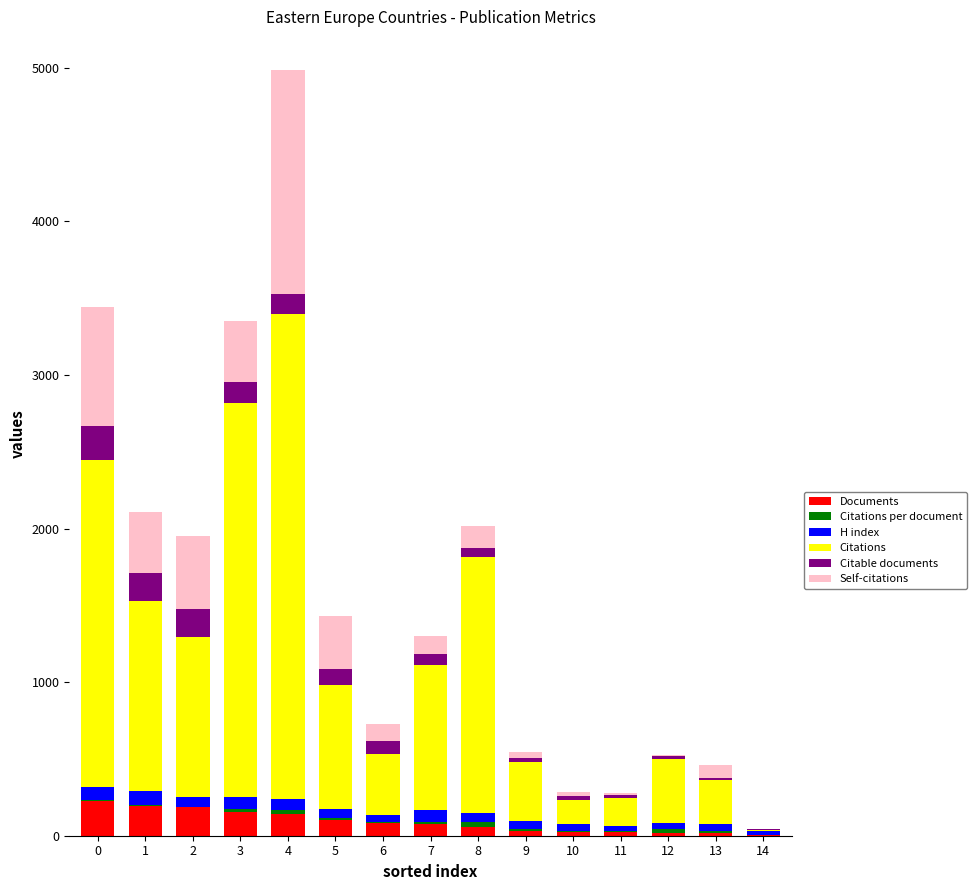

At which category is the sum across all series the highest?

4